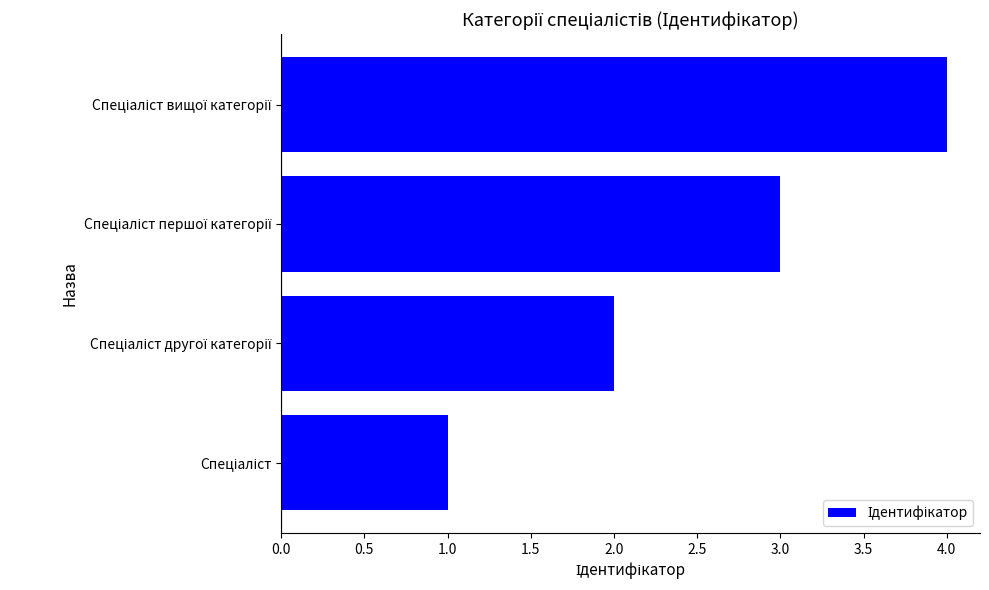

What is the difference between the maximum and minimum values?

3